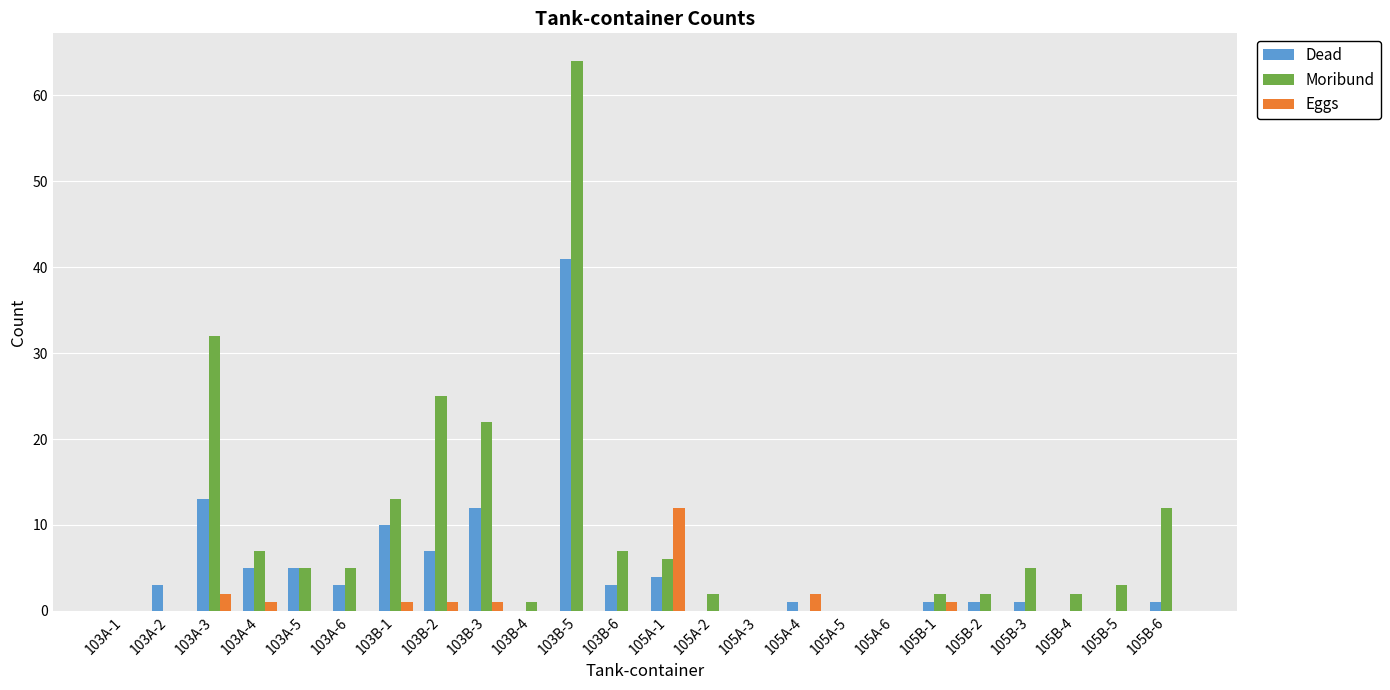

Which label corresponds to the largest value in the chart?

103B-5